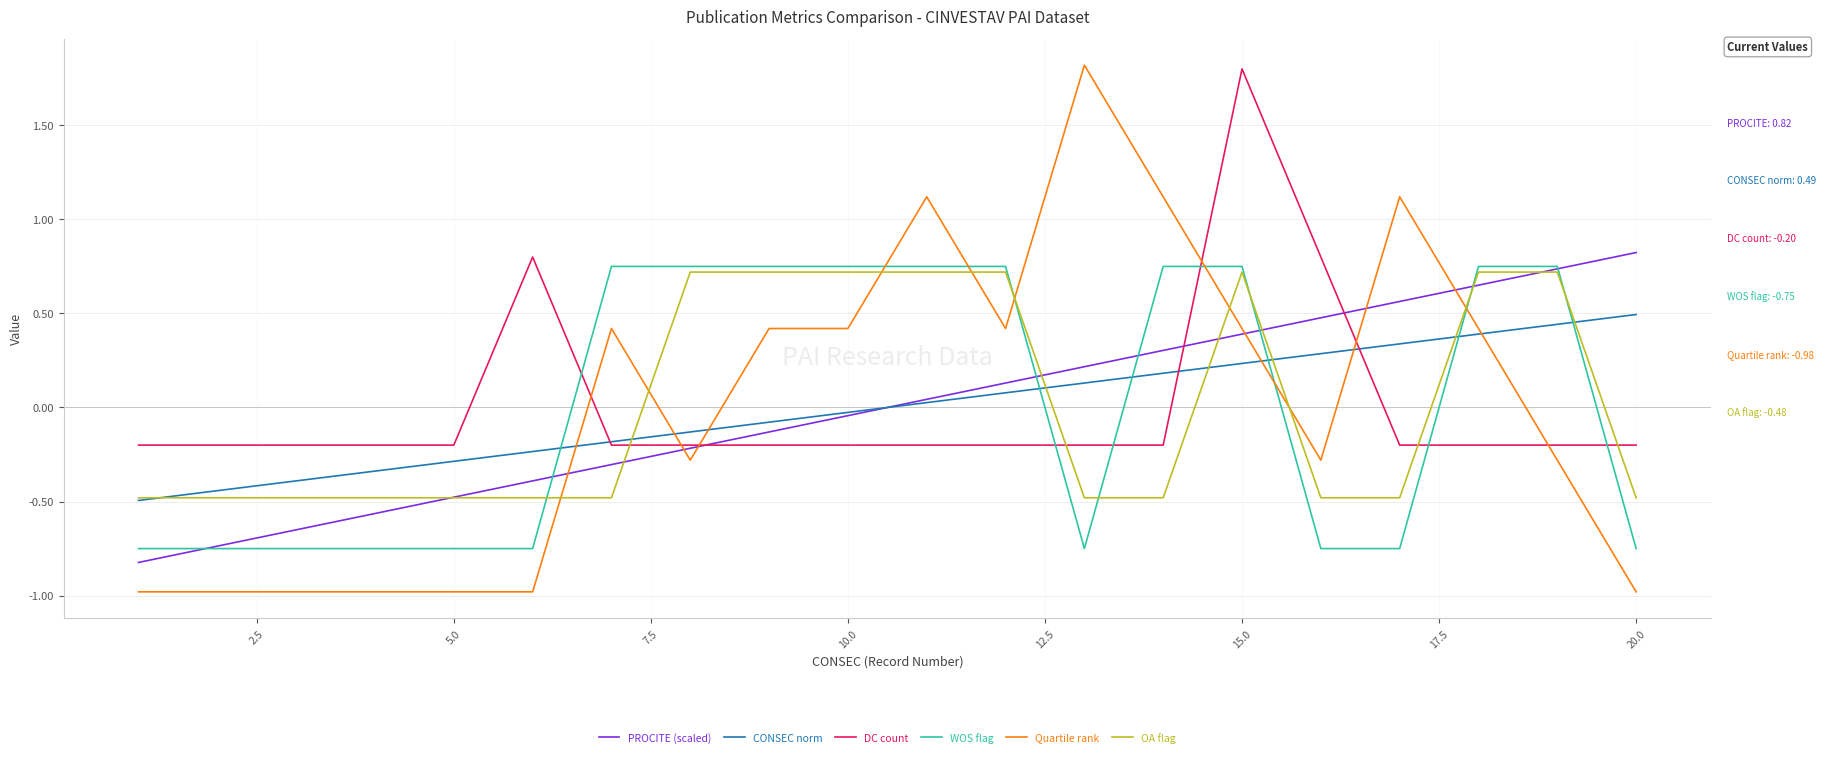

What is the difference between the maximum and minimum values in the Quartile rank series?

2.8